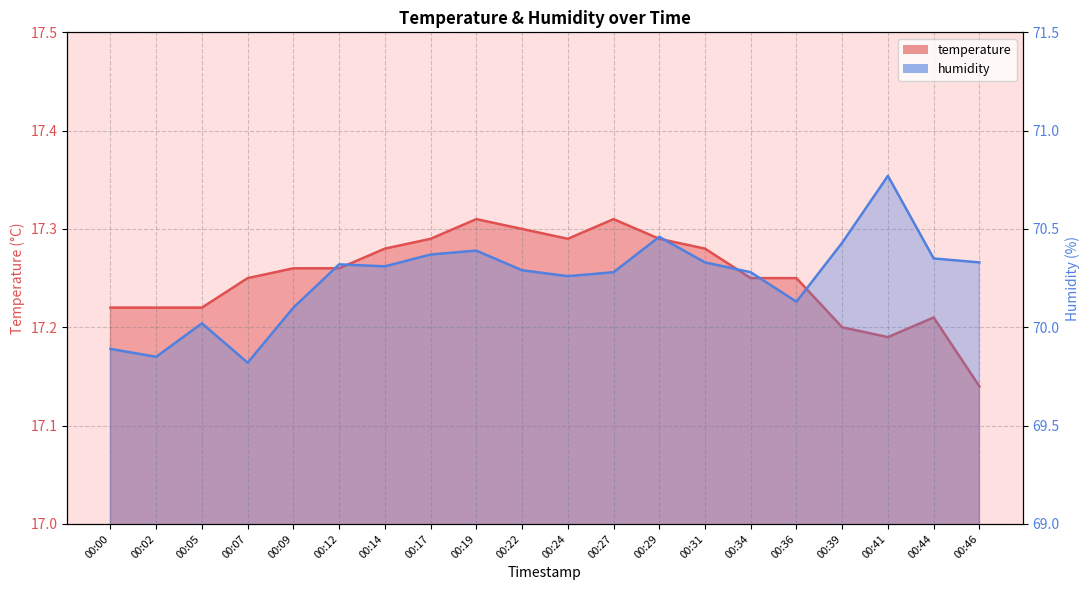

True or false: humidity and temperature cross at least once.

False